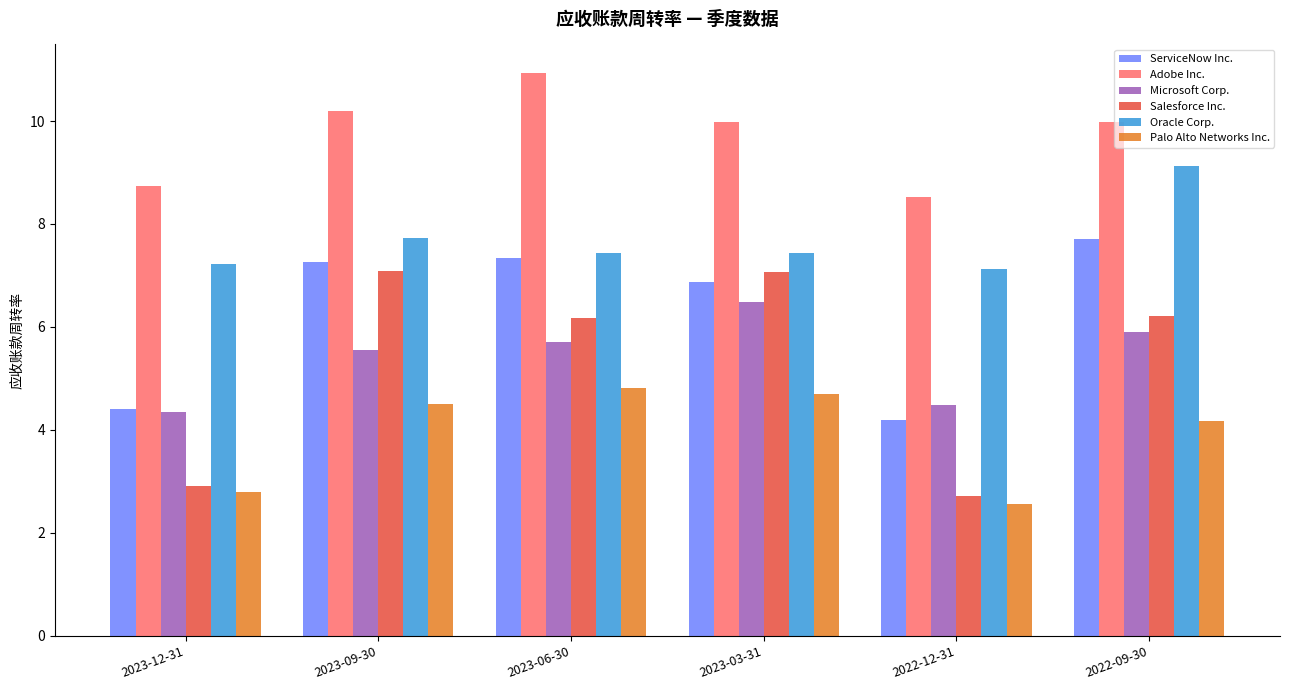

Are the bars horizontal?

No